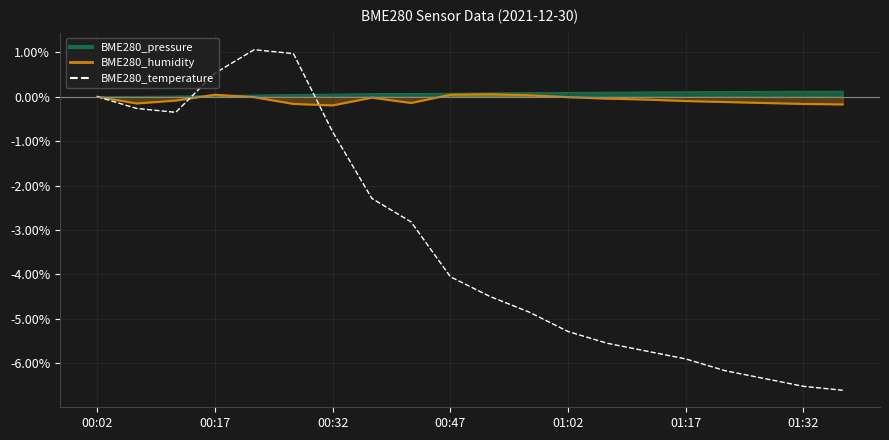

How many data points in BME280_humidity are above 0?

4